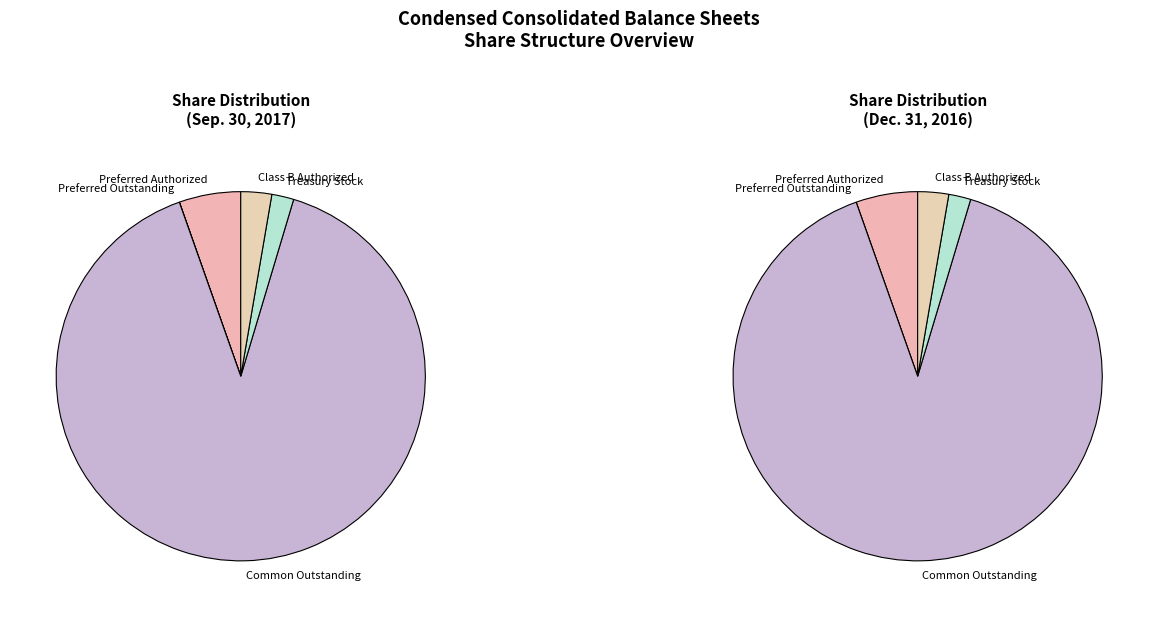

How many segments does this pie chart have?

5